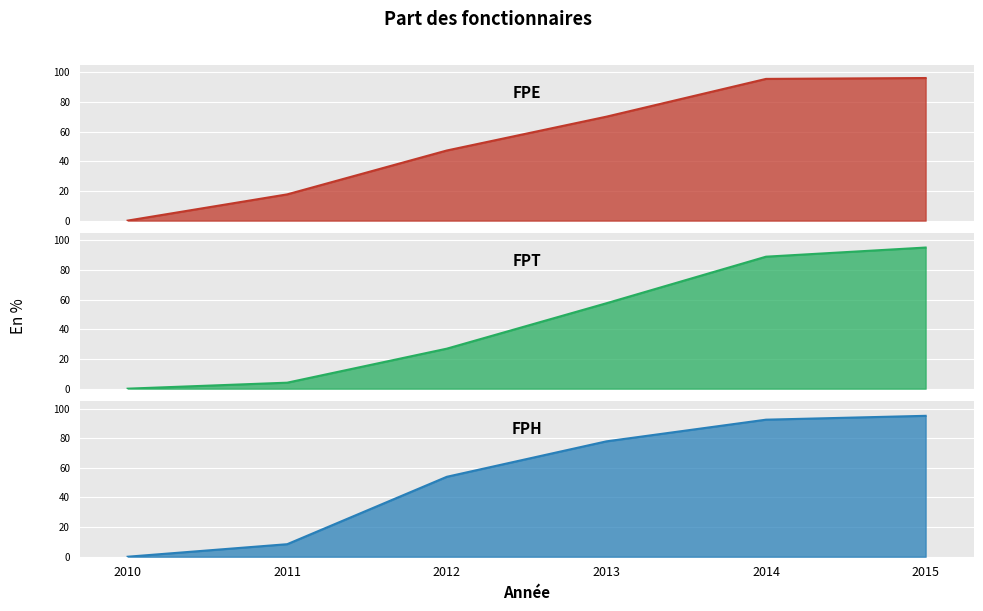

Is it true that FPT equals 57.6 at 2014?

False